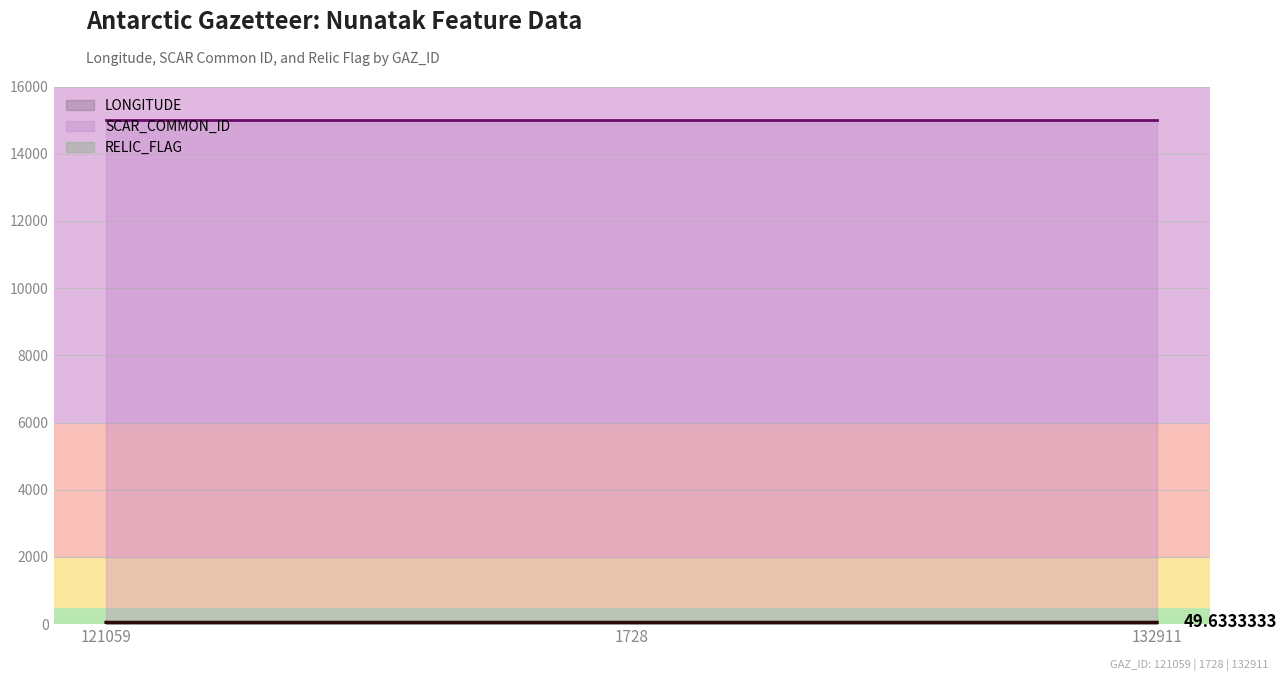

What position from the right is 132911?

1